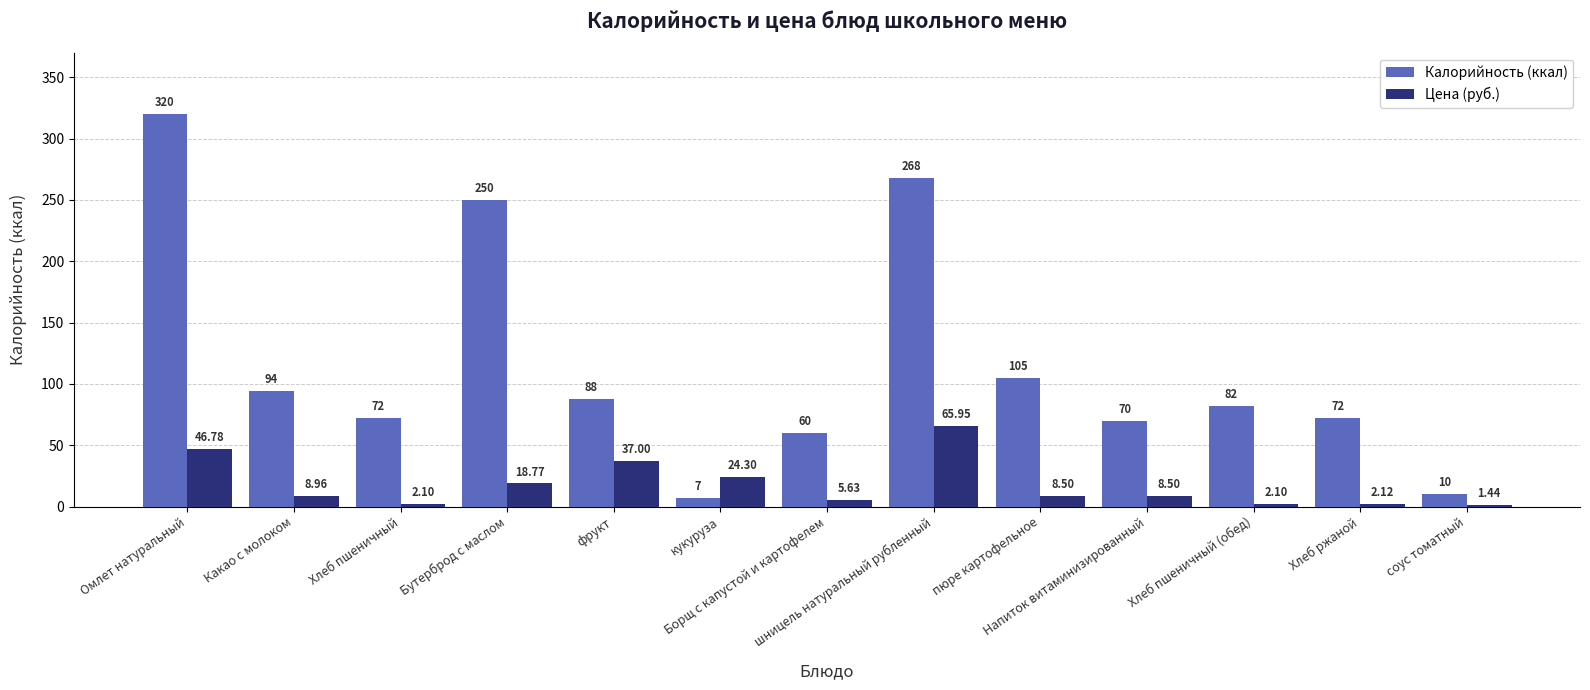

Is the value of Калорийность (ккал) at шницель натуральный рубленный greater than the value of Цена (руб.) at Хлеб пшеничный (обед)?

Yes